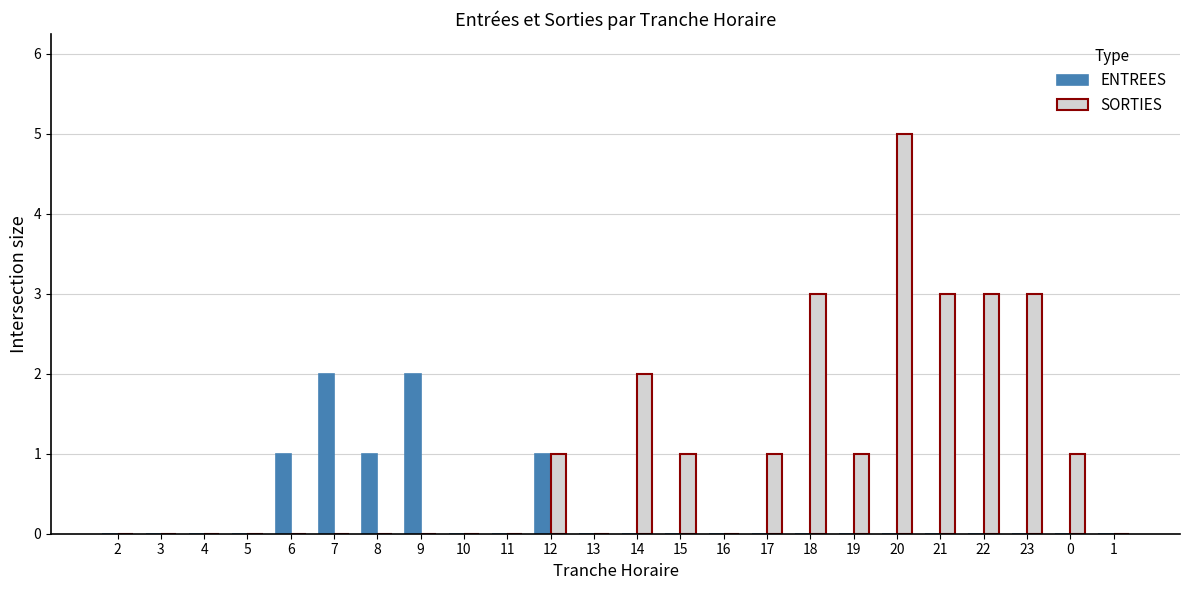

Which category has the highest value across all series?

20